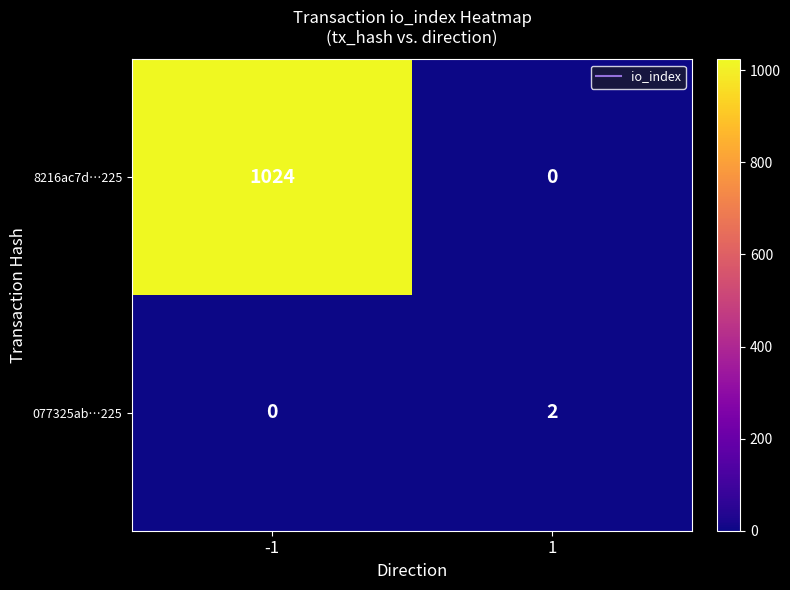

What is the spread (max minus min) of values at -1?

1024